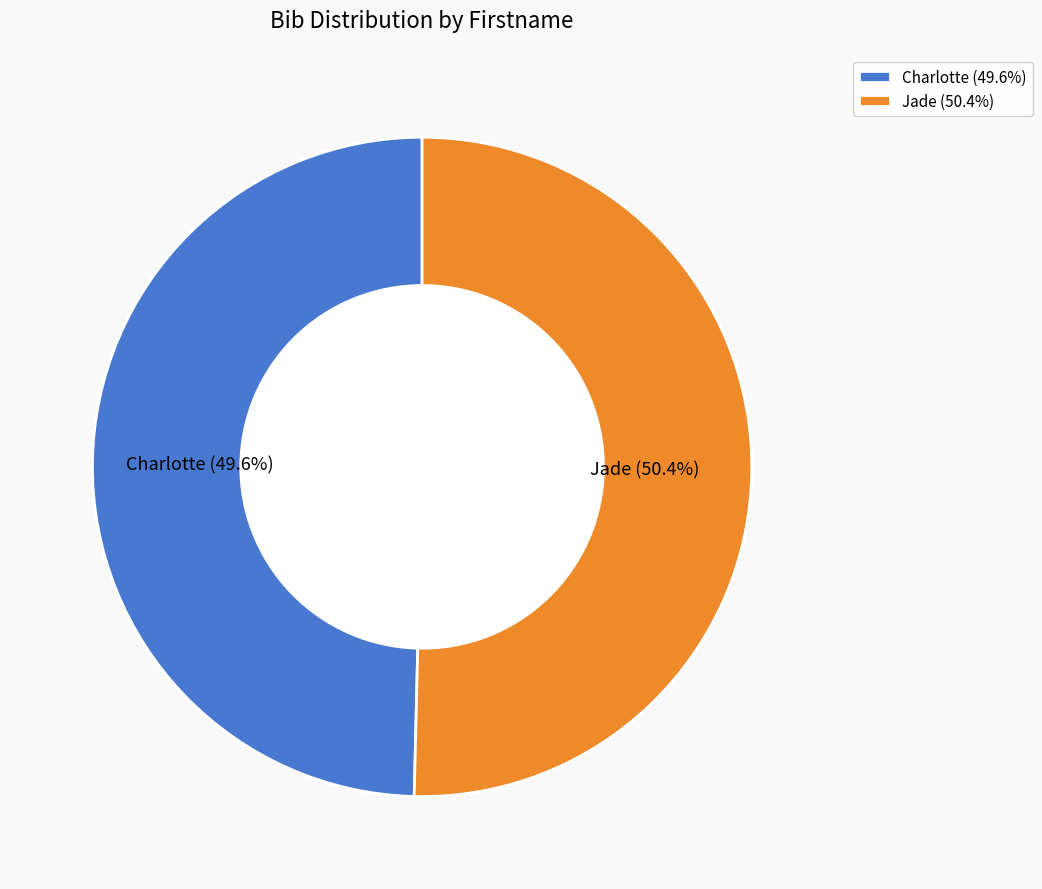

What is the smallest slice in the pie chart?

Charlotte